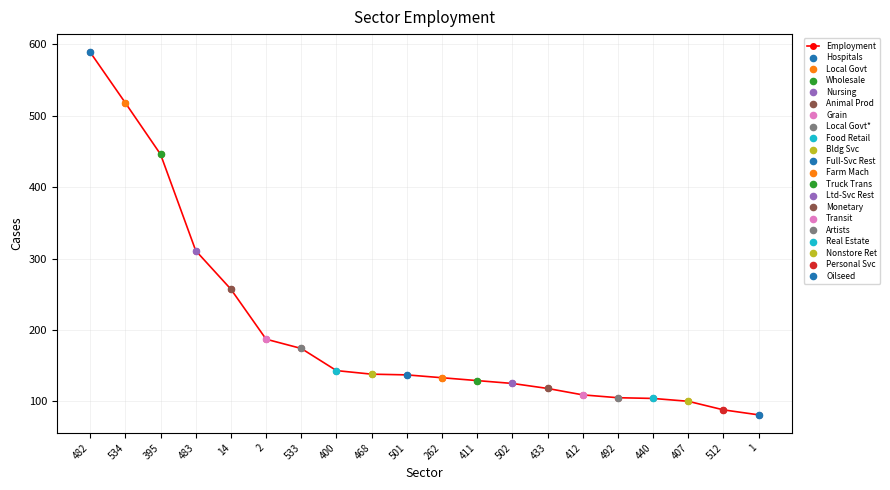

What is the change in value from 400 to 411?

-14